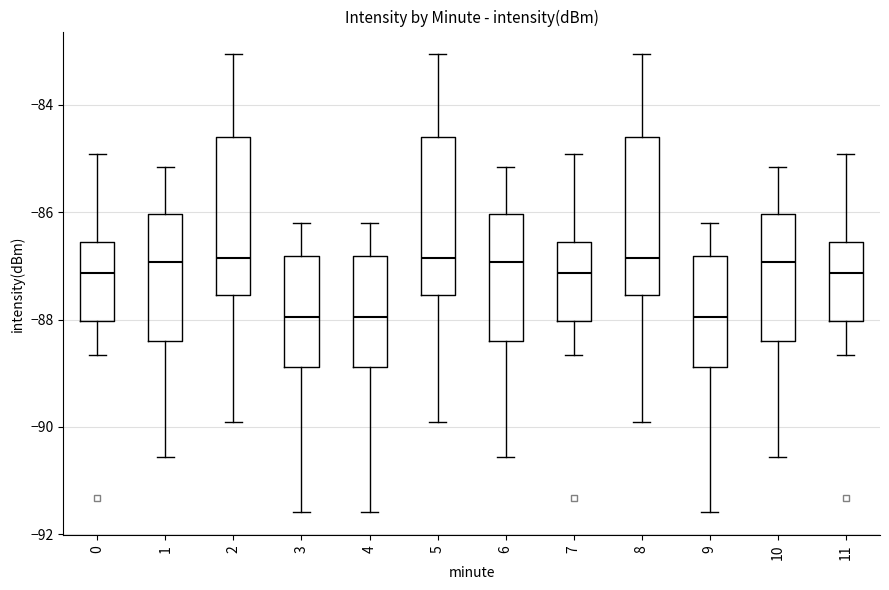

Reading left to right, transcribe this box plot: for each box, give where its median line is, the range the box spans, and where its two whiskers end, as read against the y-axis. The values are not printed on the chart, so give them approximately, as read against the axis.

0: median -87.2, box -88.0 to -86.6, whiskers -88.6 to -85.0
1: median -87.0, box -88.4 to -86.0, whiskers -90.6 to -85.2
2: median -86.8, box -87.6 to -84.6, whiskers -90.0 to -83.0
3: median -88.0, box -88.8 to -86.8, whiskers -91.6 to -86.2
4: median -88.0, box -88.8 to -86.8, whiskers -91.6 to -86.2
5: median -86.8, box -87.6 to -84.6, whiskers -90.0 to -83.0
6: median -87.0, box -88.4 to -86.0, whiskers -90.6 to -85.2
7: median -87.2, box -88.0 to -86.6, whiskers -88.6 to -85.0
8: median -86.8, box -87.6 to -84.6, whiskers -90.0 to -83.0
9: median -88.0, box -88.8 to -86.8, whiskers -91.6 to -86.2
10: median -87.0, box -88.4 to -86.0, whiskers -90.6 to -85.2
11: median -87.2, box -88.0 to -86.6, whiskers -88.6 to -85.0